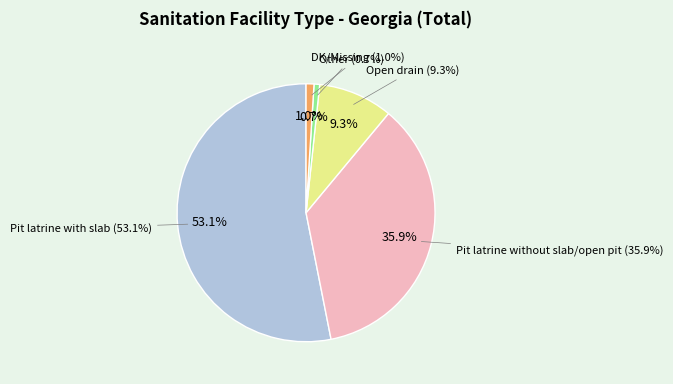

To the nearest percent, what is the average slice percentage?

20%